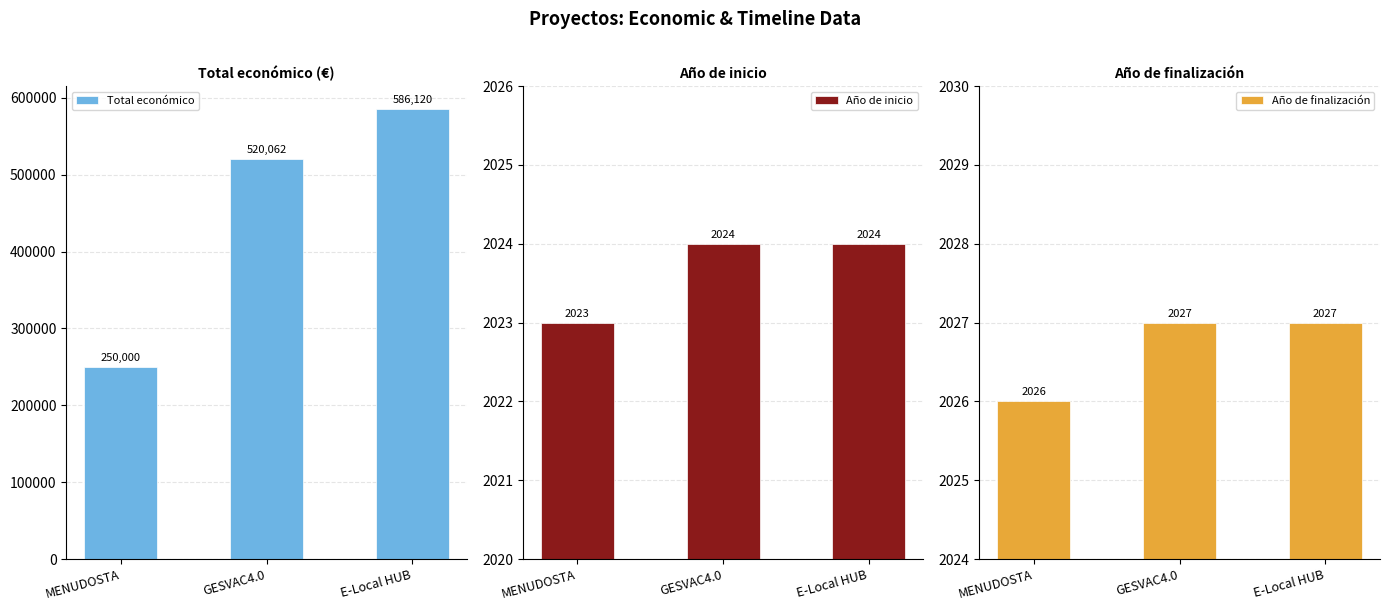

Reading right to left, what are all the values shown in this chart?

Total económico: E-Local HUB=586120	GESVAC4.0=520062	MENUDOSTA=250000
Año de inicio: E-Local HUB=2024	GESVAC4.0=2024	MENUDOSTA=2023
Año de finalización: E-Local HUB=2027	GESVAC4.0=2027	MENUDOSTA=2026